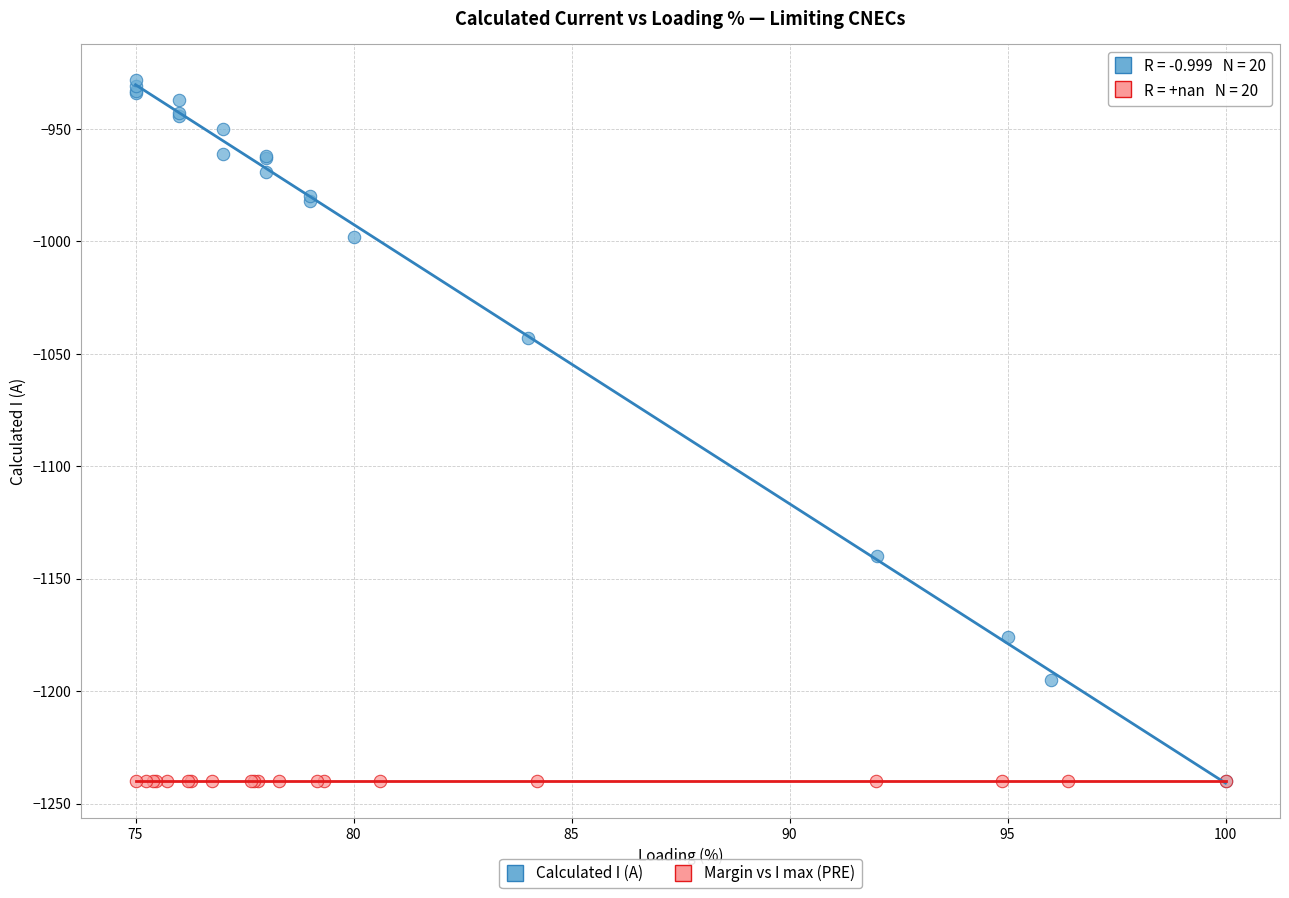

Which series contains the highest Y value?

Calculated I (A)